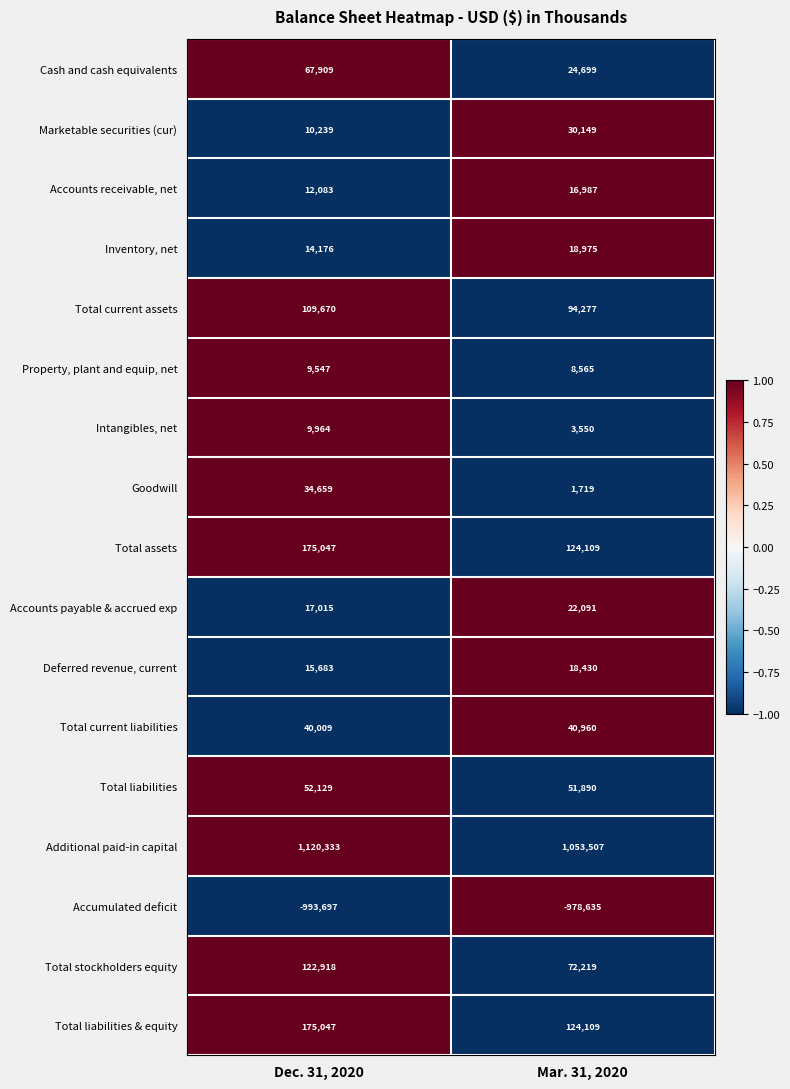

The Property, plant and equip, net series shows 8565 at Mar. 31, 2020. True or false?

True